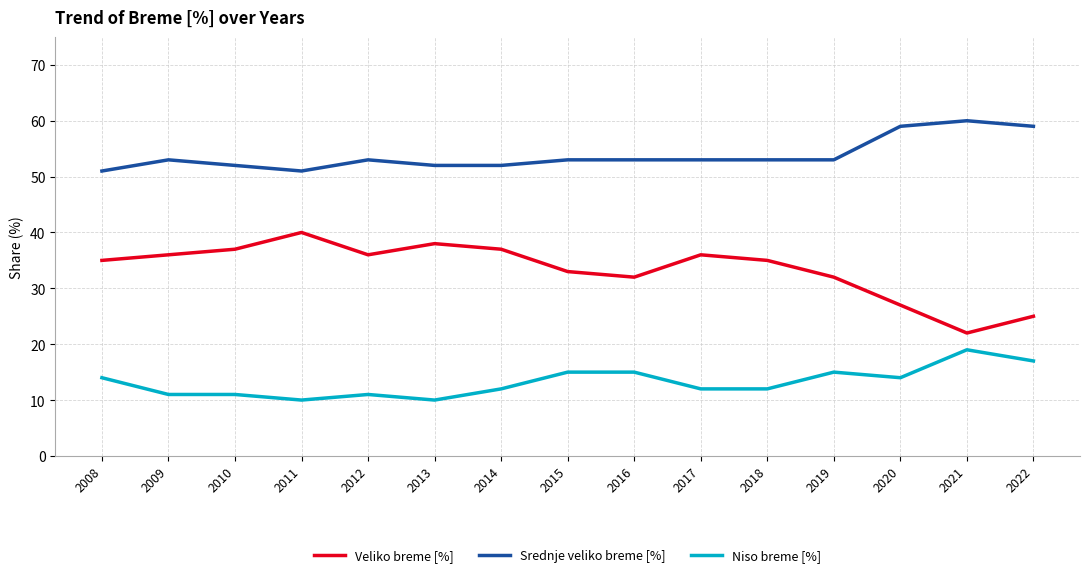

The value of Srednje veliko breme [%] at 2012 is 80. True or false?

False